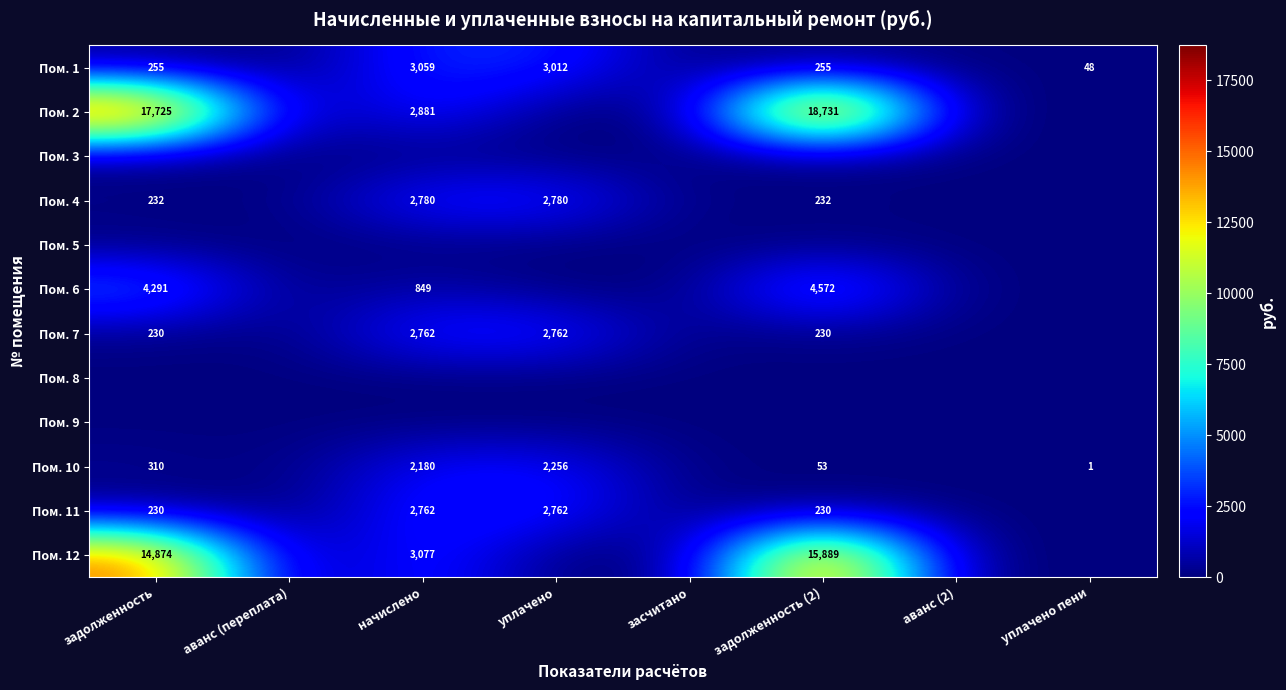

True or false: Пом. 11 has a value of 2762 at начислено.

True